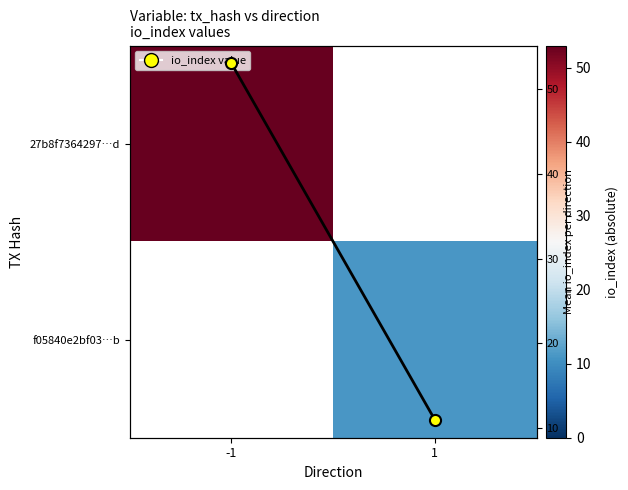

At 1, list the series in order from largest to smallest.

27b8f7364297…d, f05840e2bf03…b, Mean io_index per direction